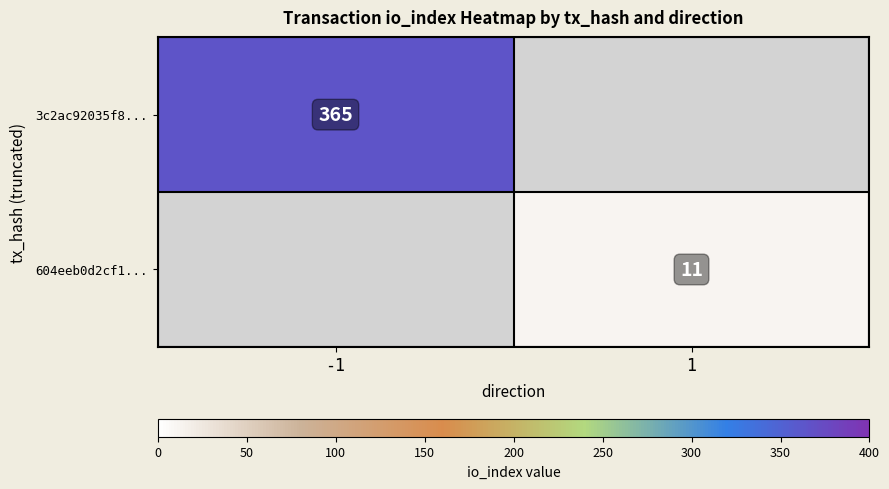

Which has a higher value, 1 or -1?

-1